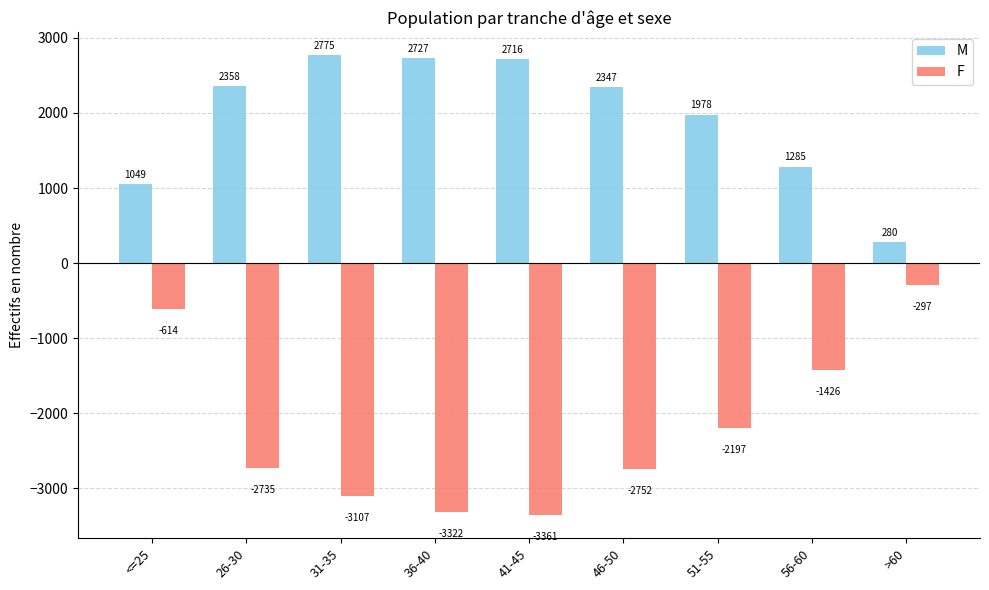

What are all the series names shown in the legend?

M, F